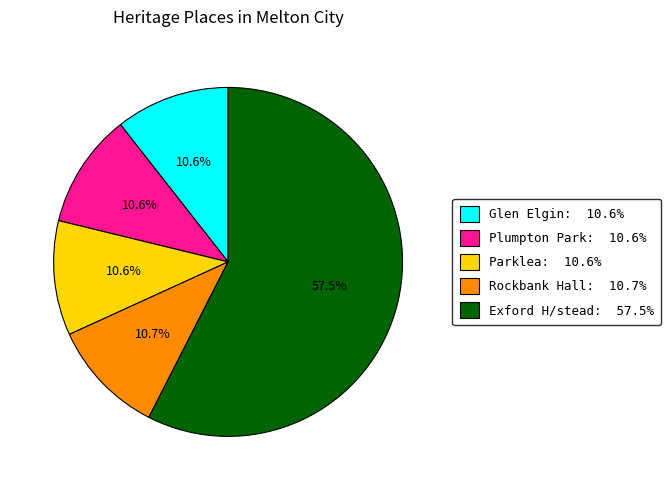

Which has a higher value, Plumpton Park: 10.6% or Exford H/stead: 57.5%?

Exford H/stead: 57.5%